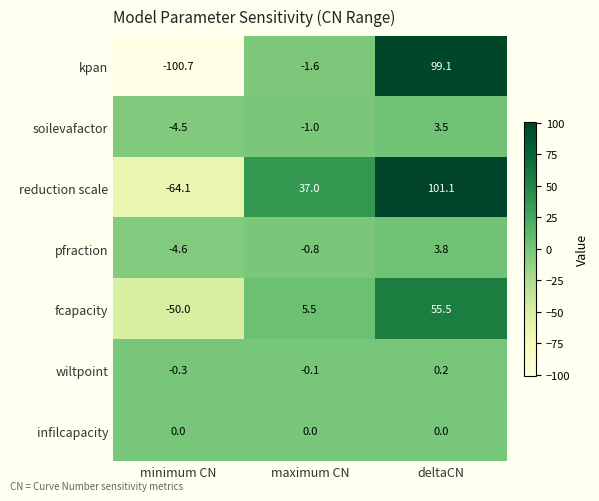

Which series has the largest range (max minus min)?

kpan